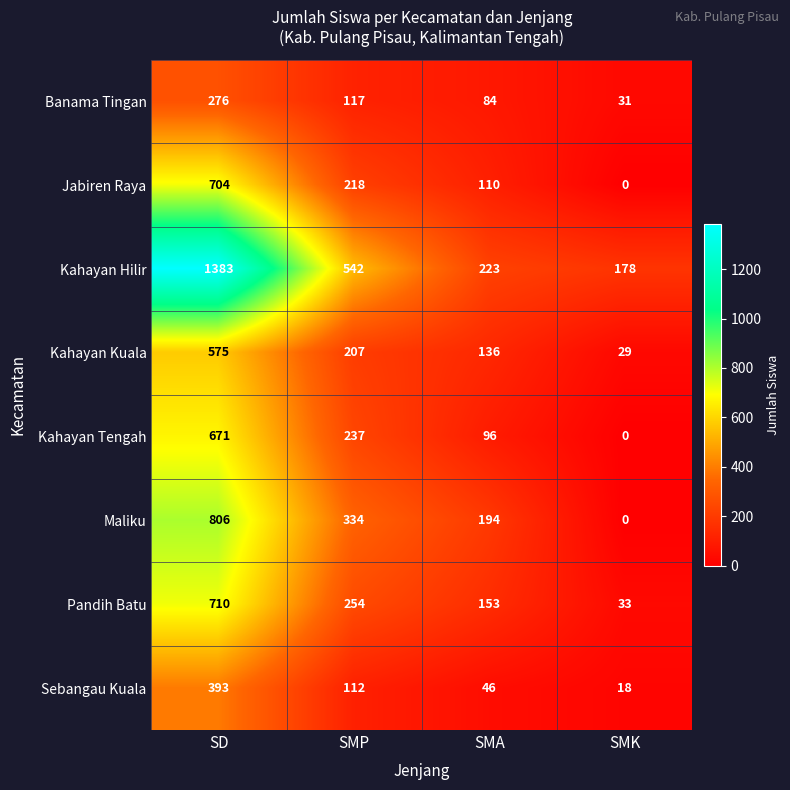

What is the difference between the maximum and minimum values in the Banama Tingan series?

245